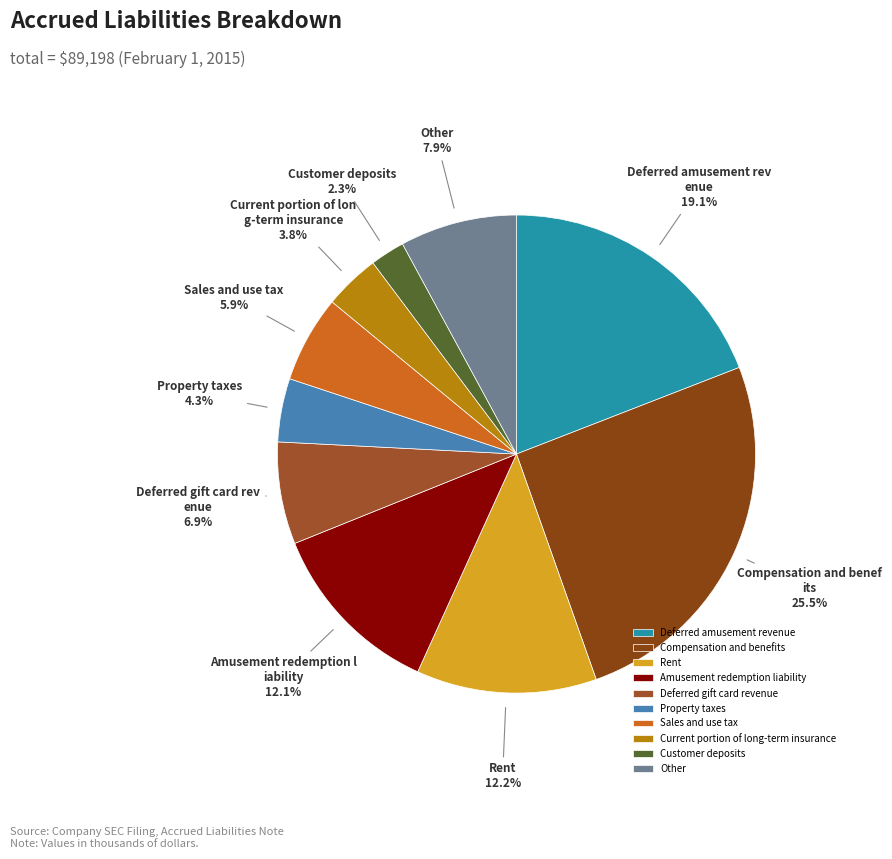

What is the total percentage of Compensation and benefits and Deferred amusement revenue?

44.6%